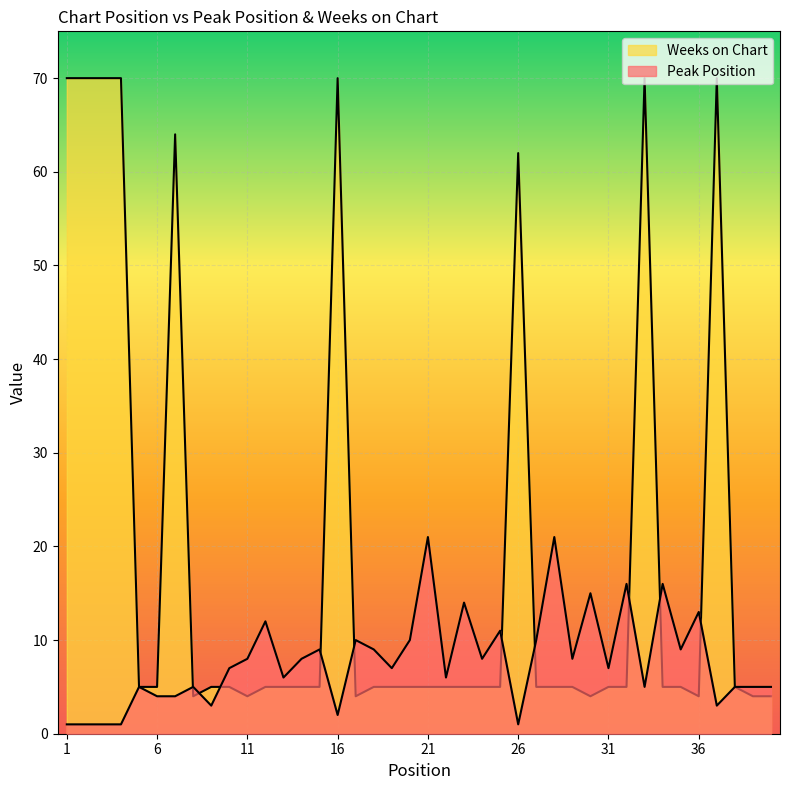

Which label corresponds to the largest value in the chart?

1